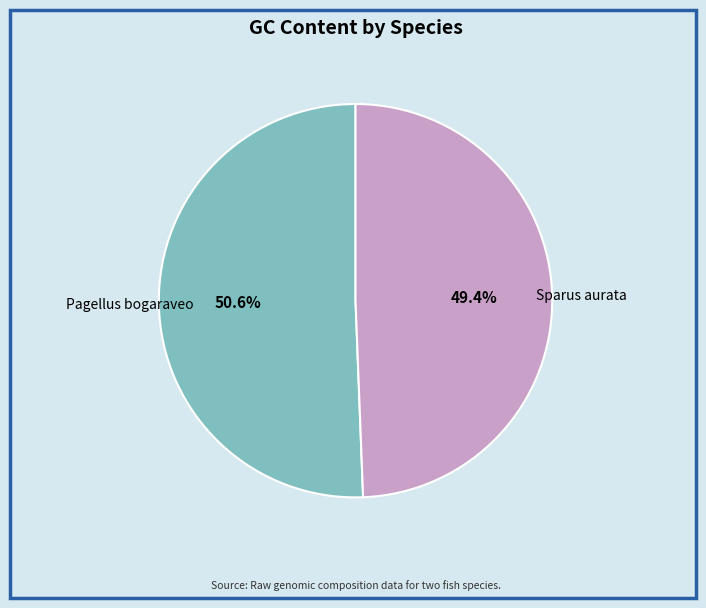

Which has a higher value, Pagellus bogaraveo or Sparus aurata?

Pagellus bogaraveo